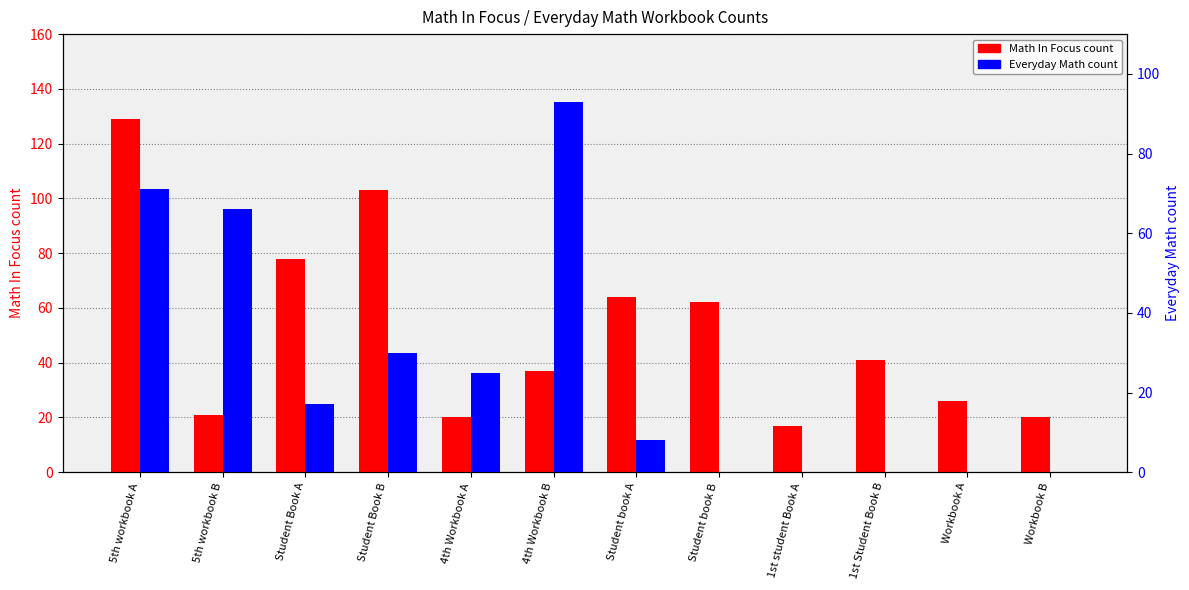

Rank the categories by Everyday Math value from highest to lowest.

4th Workbook B, 5th workbook A, 5th workbook B, Student Book B, 4th Workbook A, Student Book A, Student book A, Student book B, 1st student Book A, 1st Student Book B, Workbook A, Workbook B